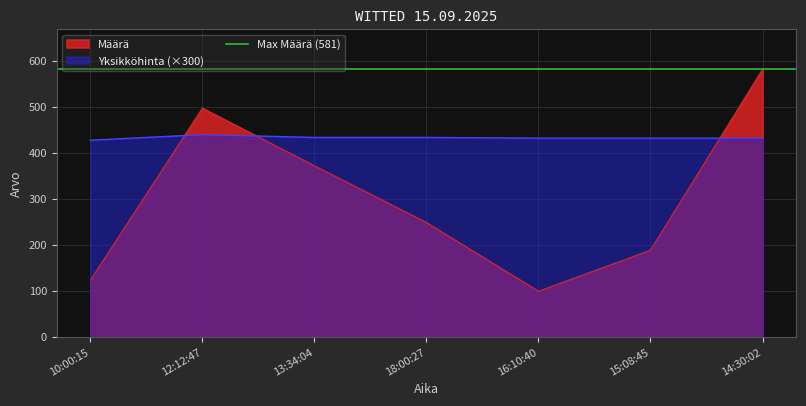

Between 12:12:47 and 14:30:02, which is larger?

14:30:02